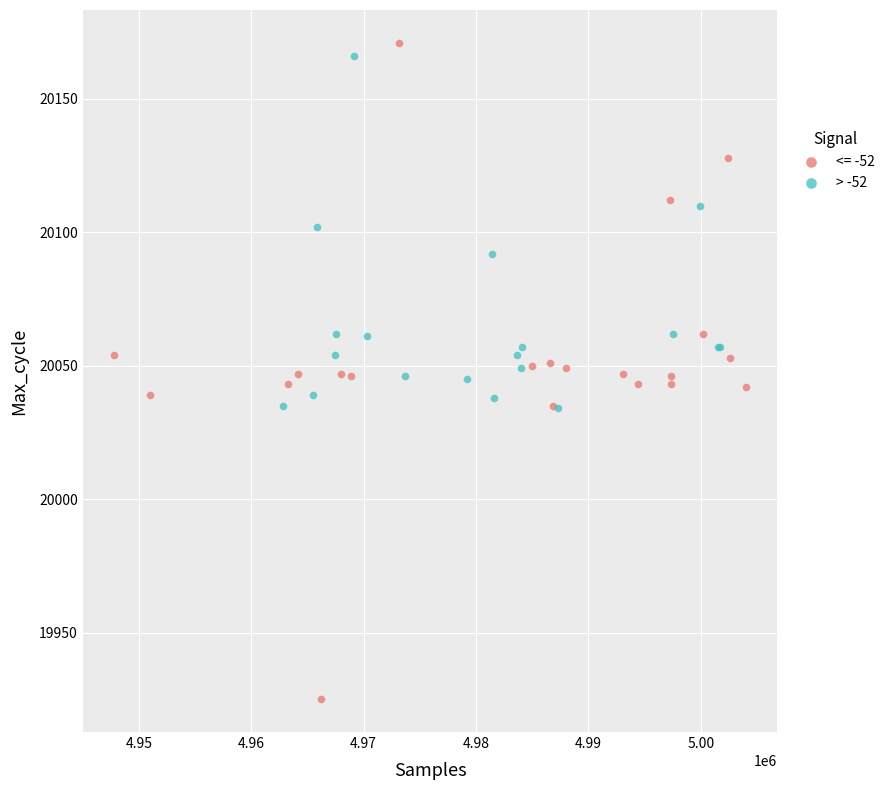

Which series reaches the minimum Y coordinate?

<= -52